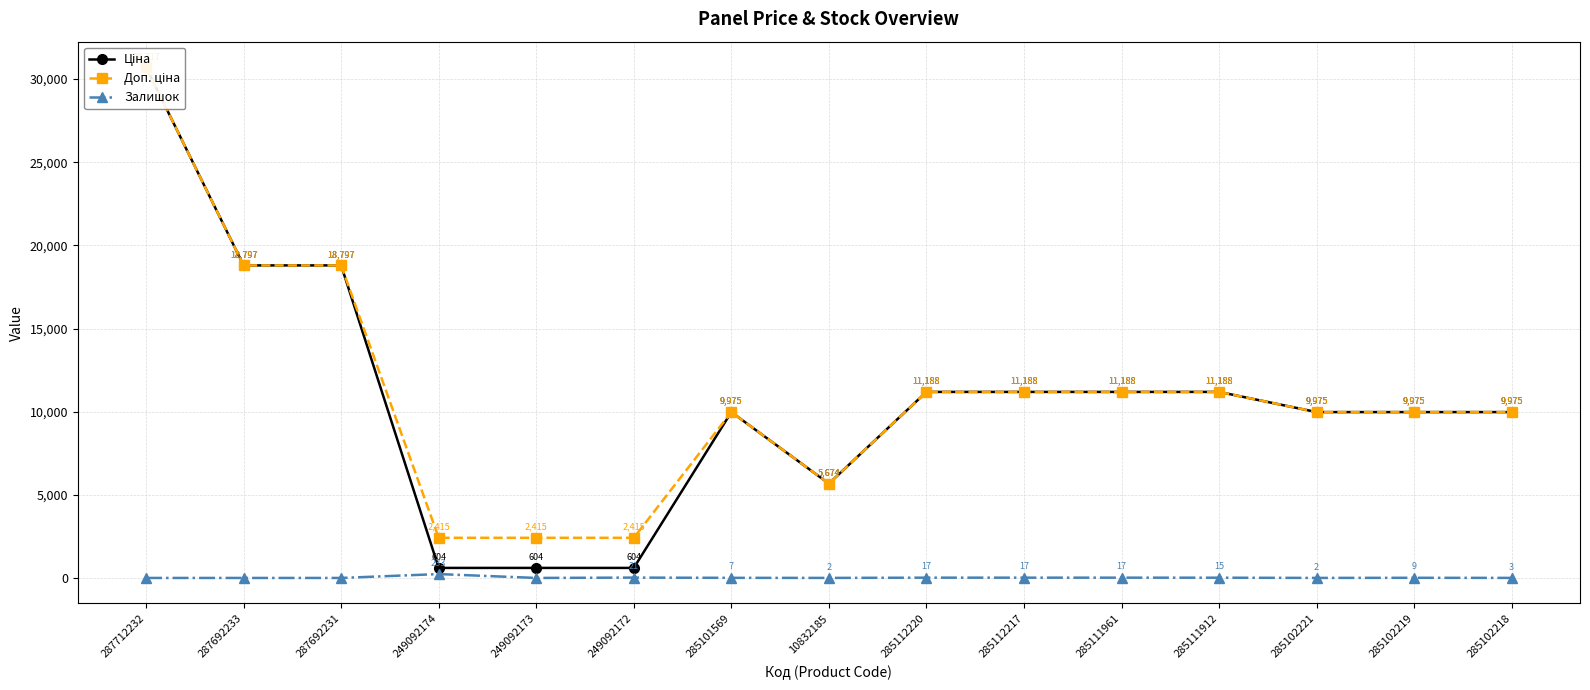

What is the difference between the Ціна values at 285102219 and 249092174?

9371.3